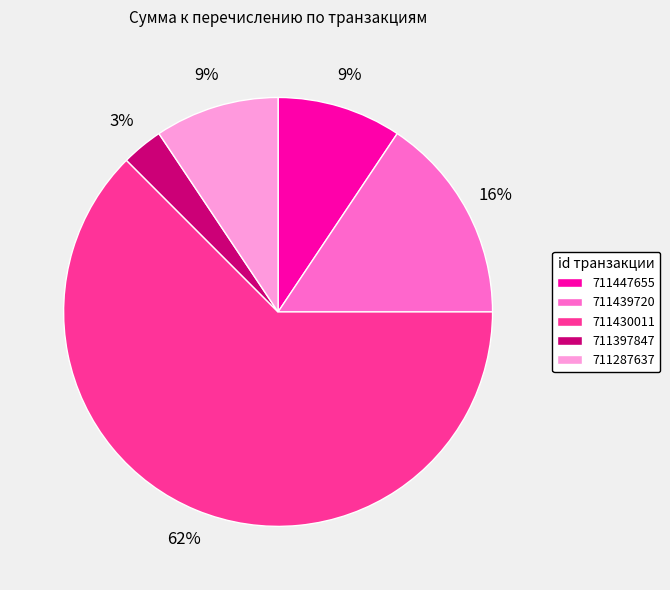

True or false: 711430011 accounts for 62% of the total.

True